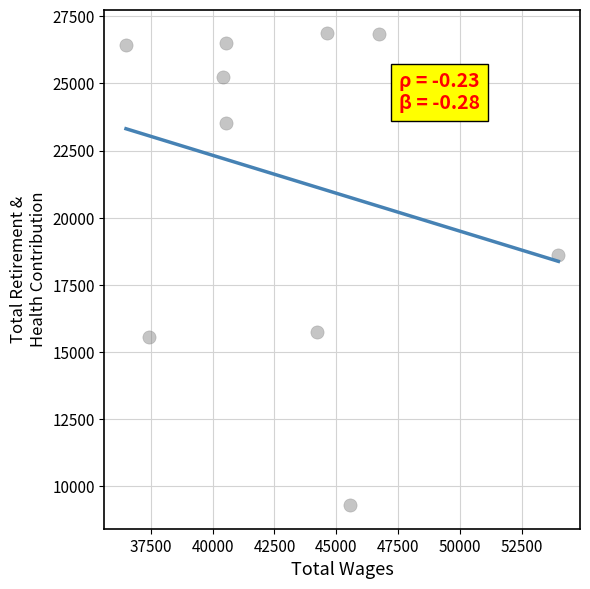

What Y value in the scatter plot is closest to 18085?

18605